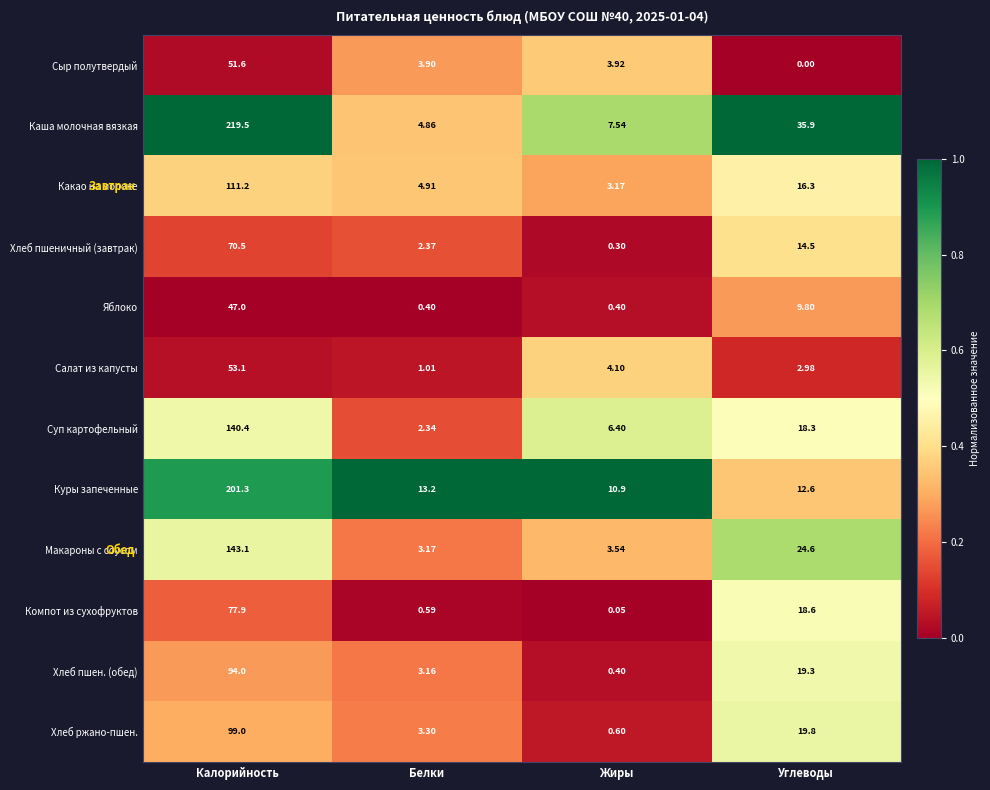

At which label is Сыр полутвердый closest to 25?

Жиры